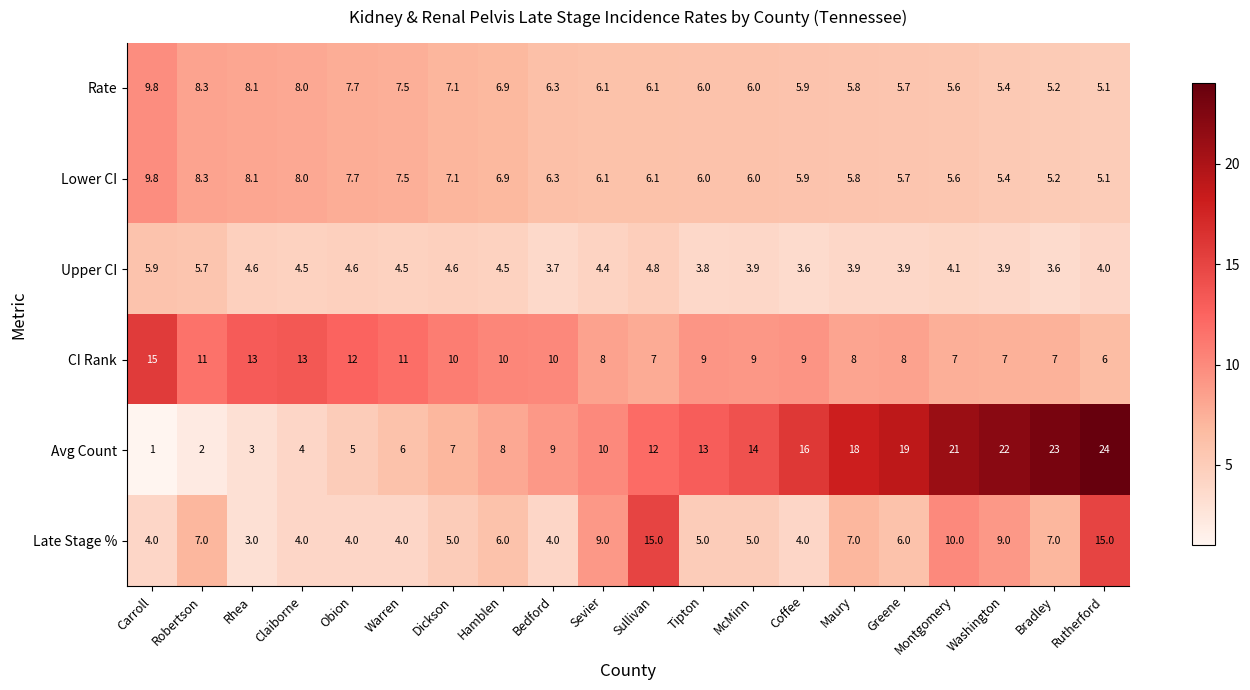

Is it true that Upper CI equals 3.7 at Bedford?

True